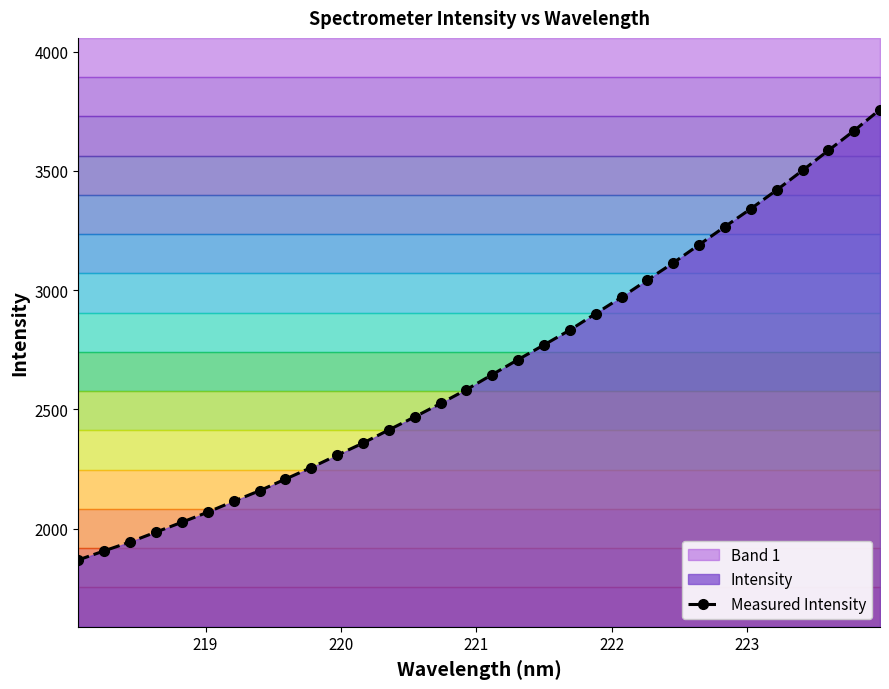

What is the value of the Measured Intensity point at the 3rd from the left?

1943.5